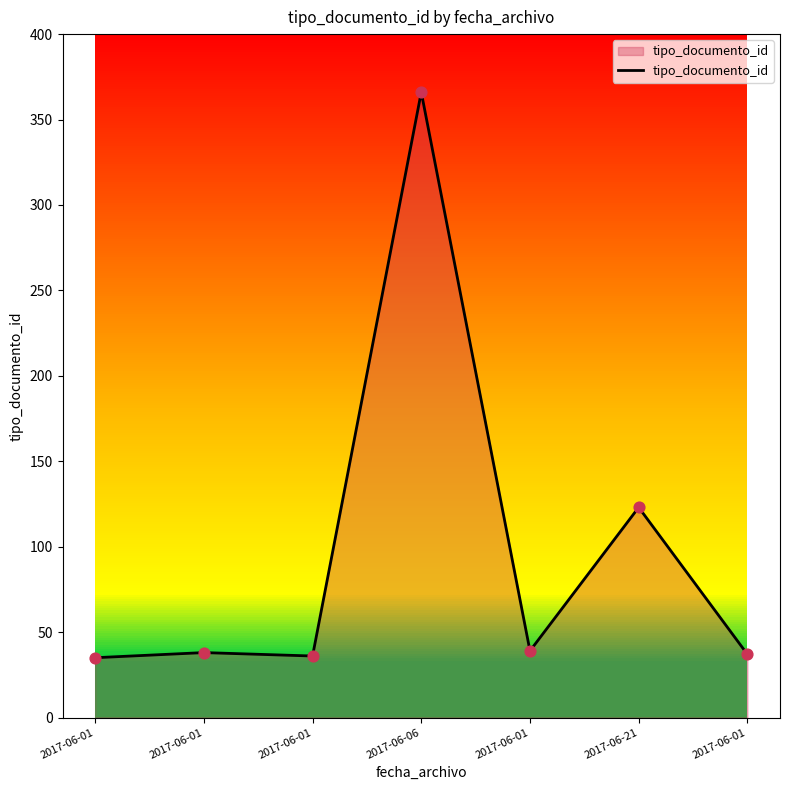

Approximately how many times larger is the value at 2017-06-01 compared to 2017-06-01?

0.9